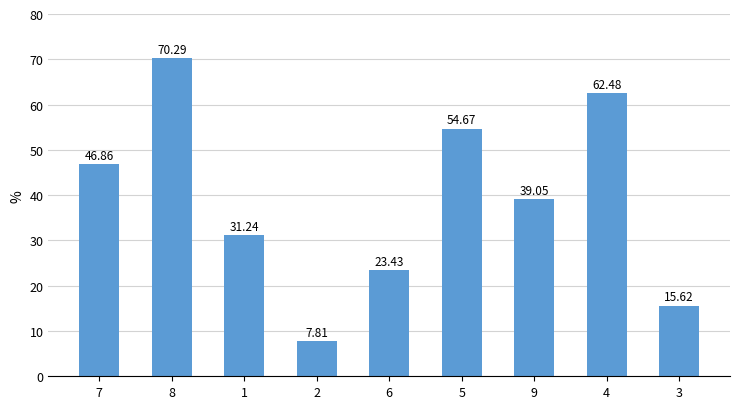

What is the value of the 5th bar from the left?

23.4